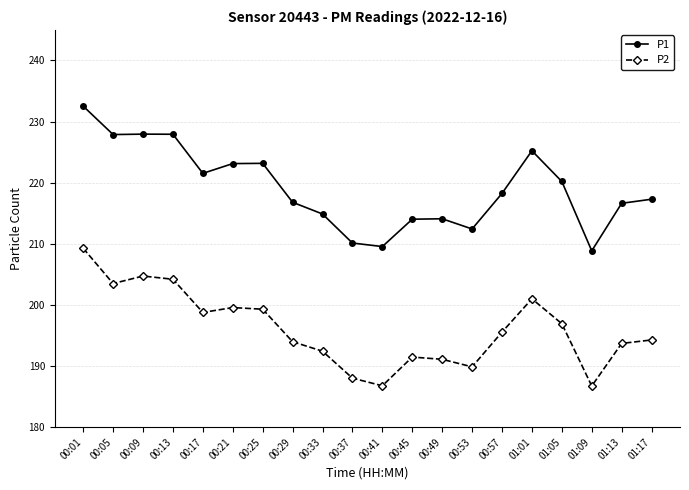

How many lines are shown in the chart?

2